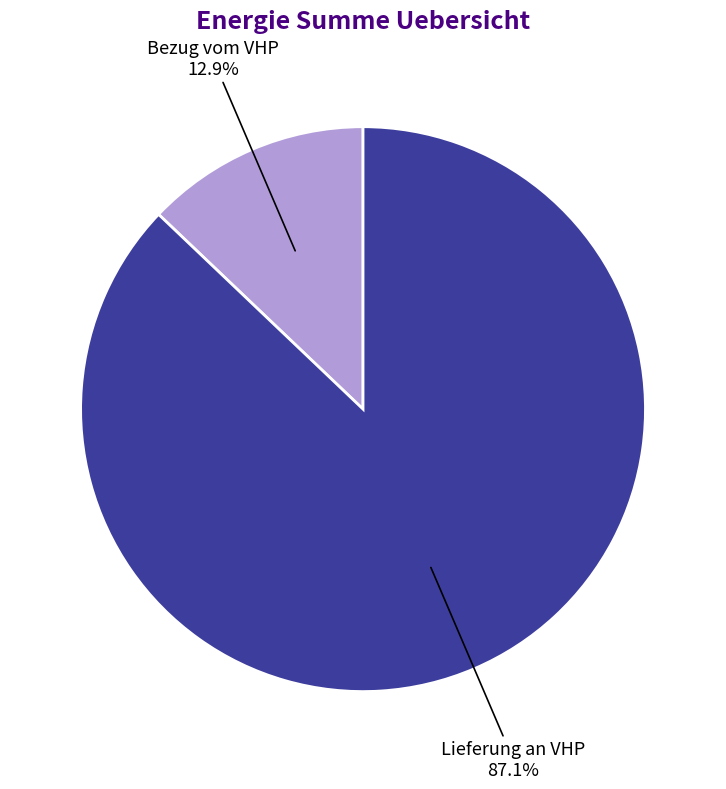

How many segments does this pie chart have?

2